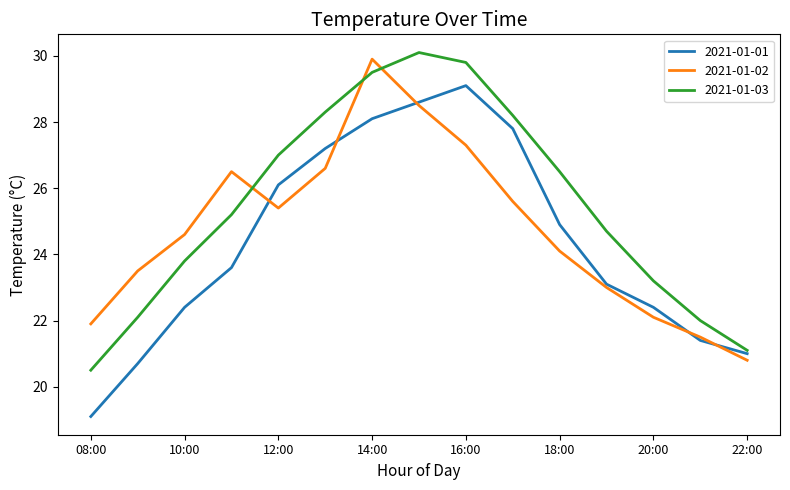

What is the lowest value of the 2021-01-01 series?

19.1